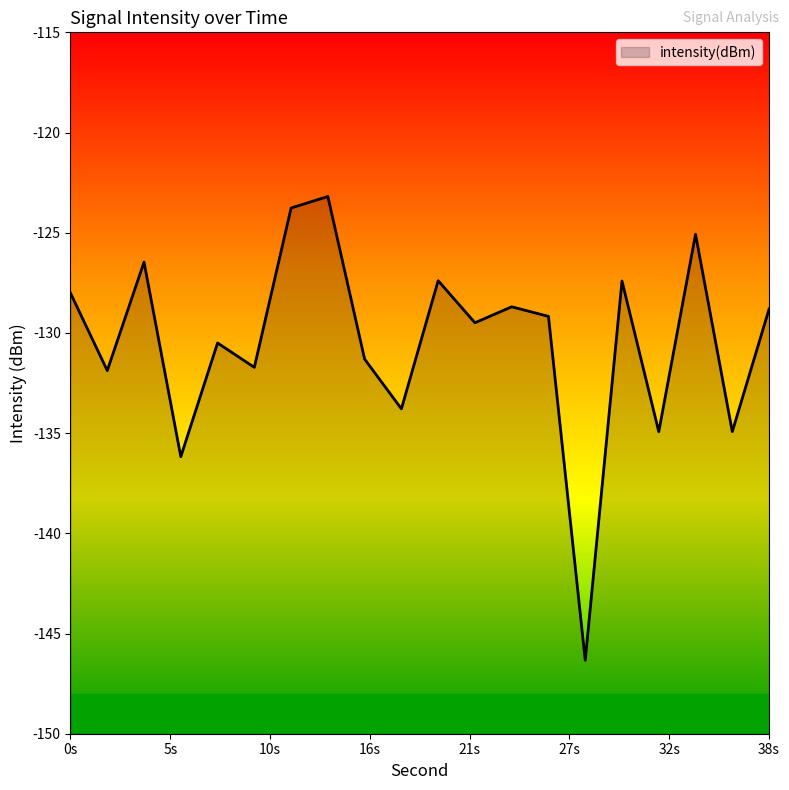

Reading left to right, list all the values displayed in this chart.

-128.0	-131.9	-126.5	-136.2	-130.5	-131.7	-123.8	-123.2	-131.3	-133.8	-127.4	-129.5	-128.7	-129.2	-146.3	-127.4	-134.9	-125.1	-134.9	-128.8